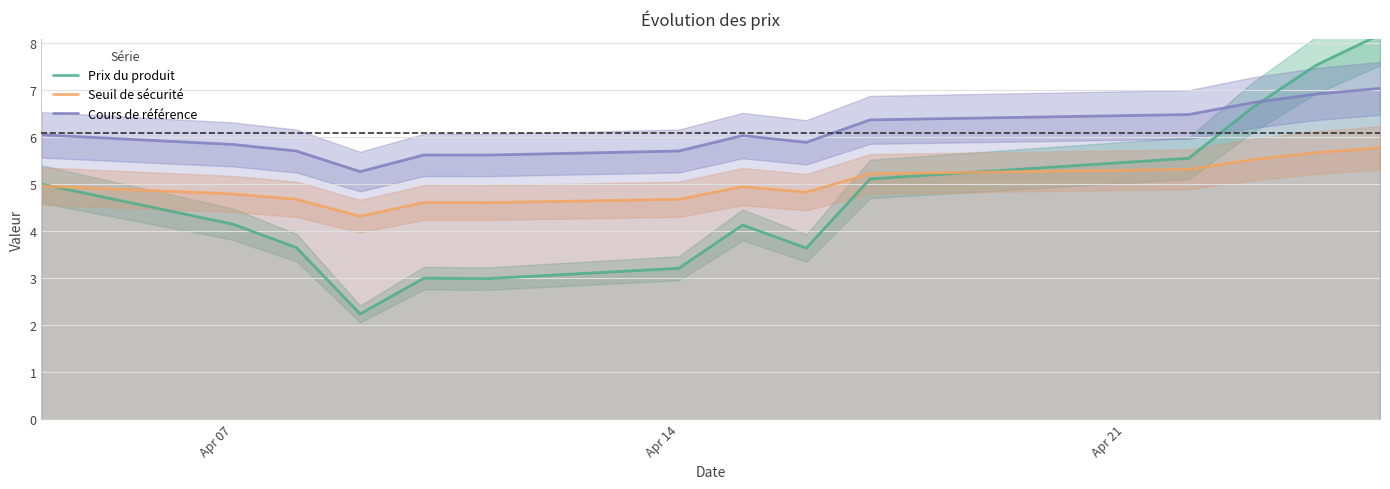

What are all the series names shown in the legend?

Prix du produit, Seuil de sécurité, Cours de référence